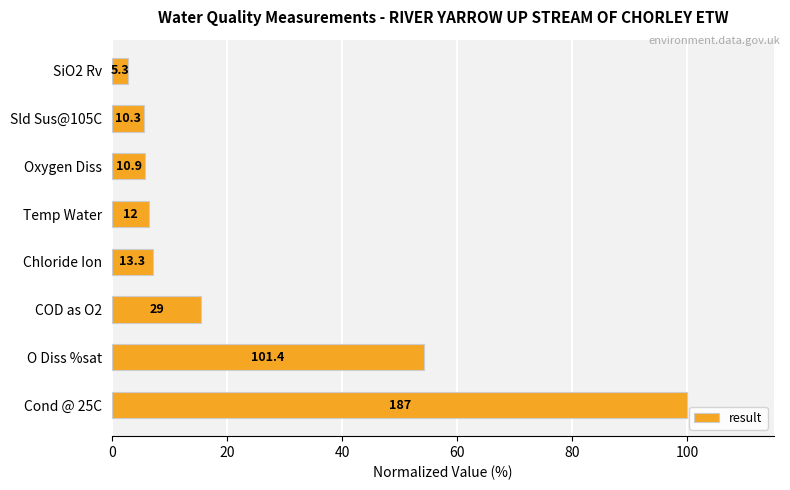

How many bars are there in total?

8